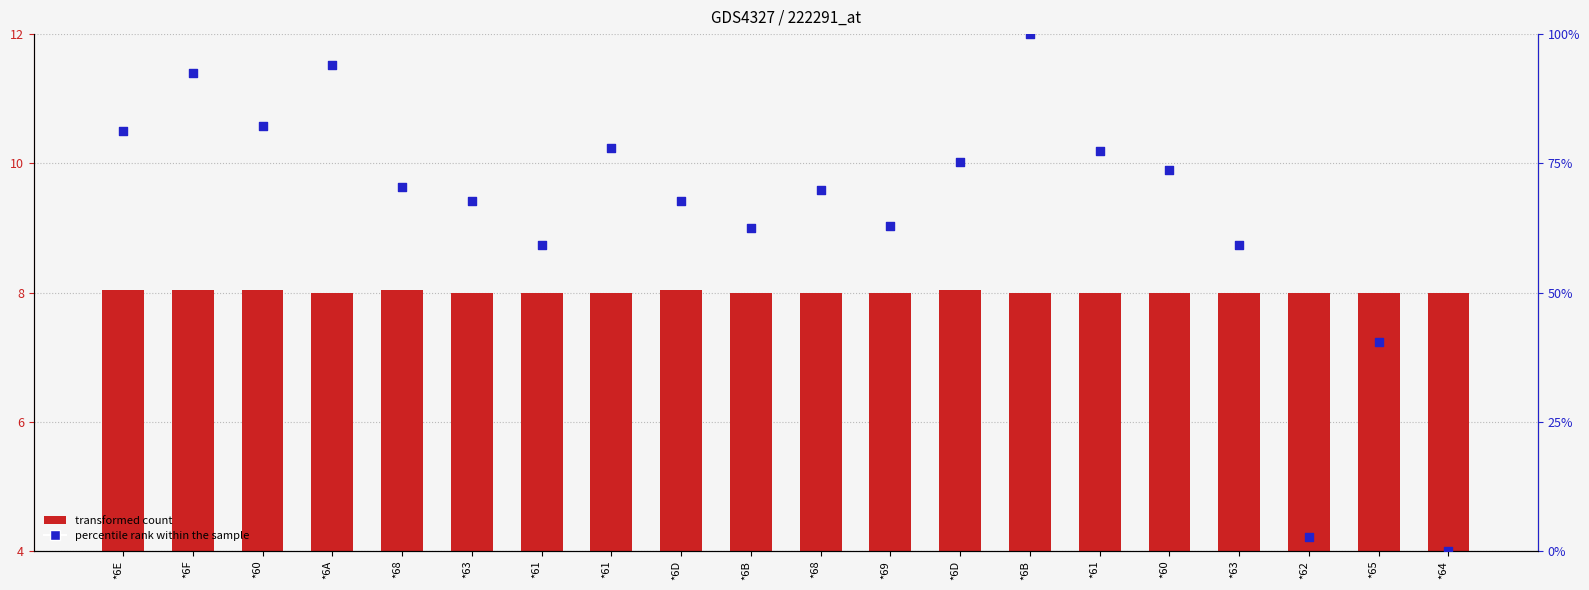

What are all the series names shown in the legend?

transformed count, percentile rank within the sample